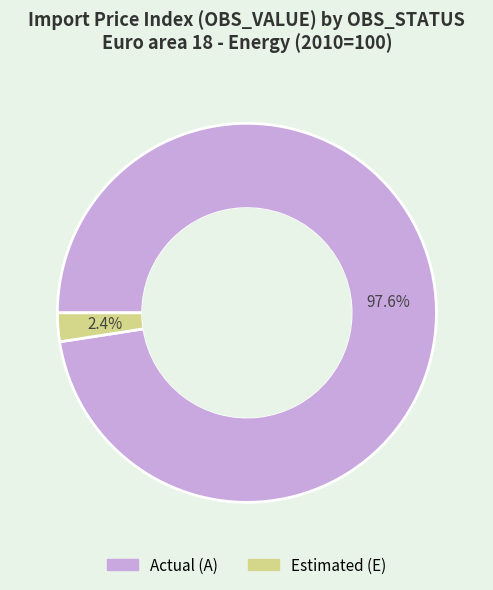

Is there any slice that represents more than half of the pie?

Yes